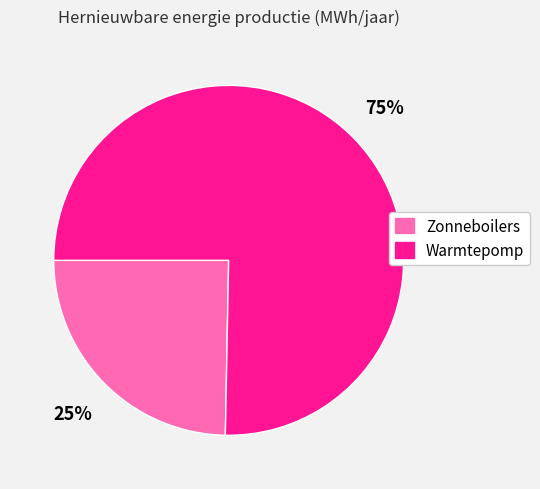

To the nearest percent, what is the average slice percentage?

50%